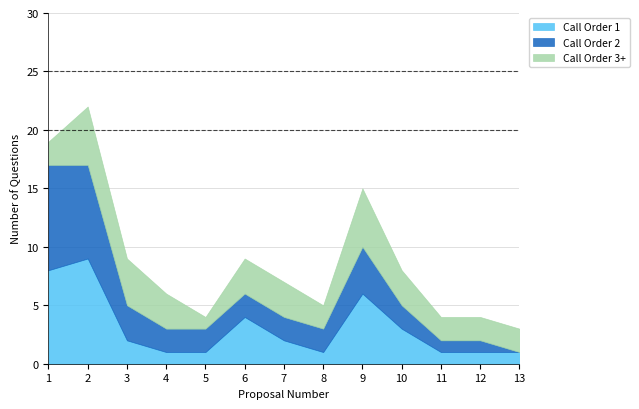

What is the difference between the Call Order 3+ values at 9 and 5?

4